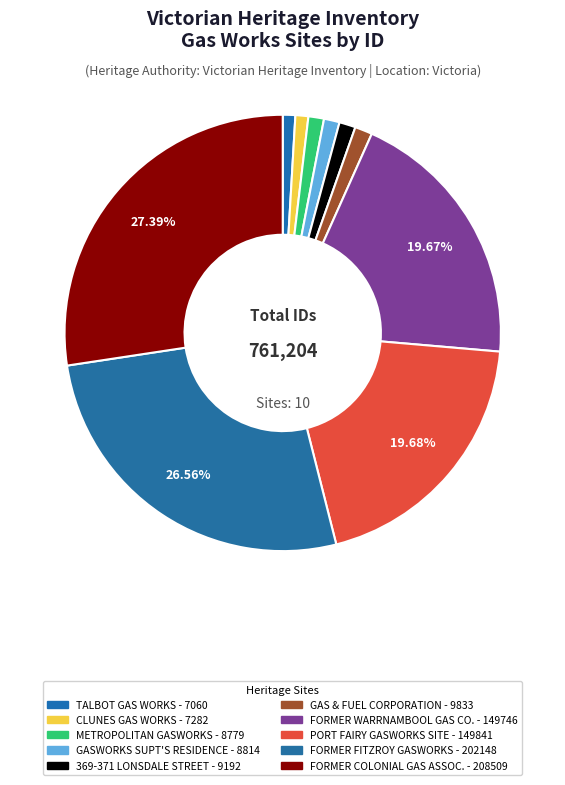

Count the number of slices in the pie.

10